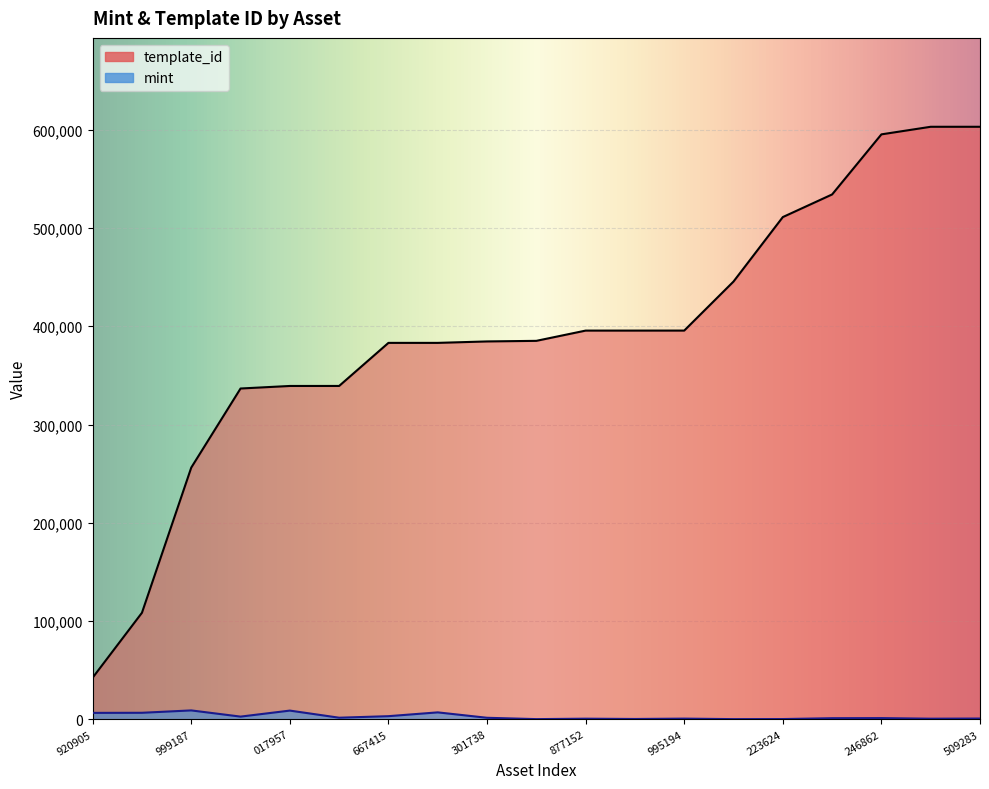

Which series has the largest range (max minus min)?

template_id